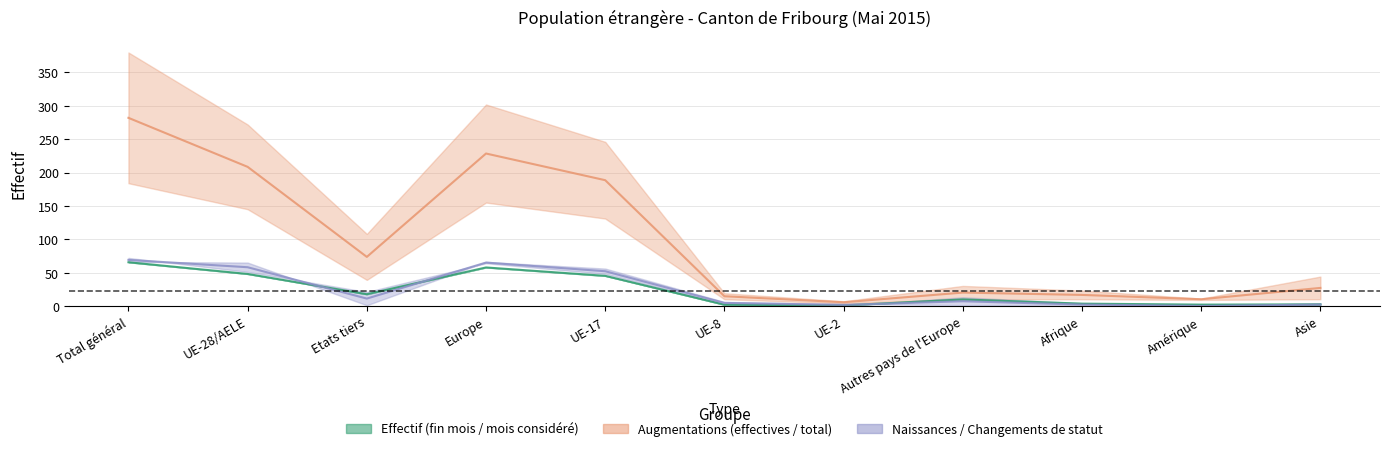

True or false: Effectif à la fin du mois précédent and Effectif du mois considéré intersect in this chart.

False